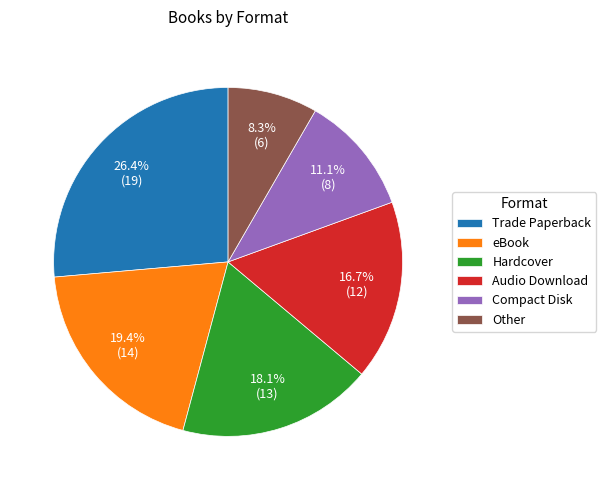

To the nearest percent, what portion does Compact Disk represent?

11%